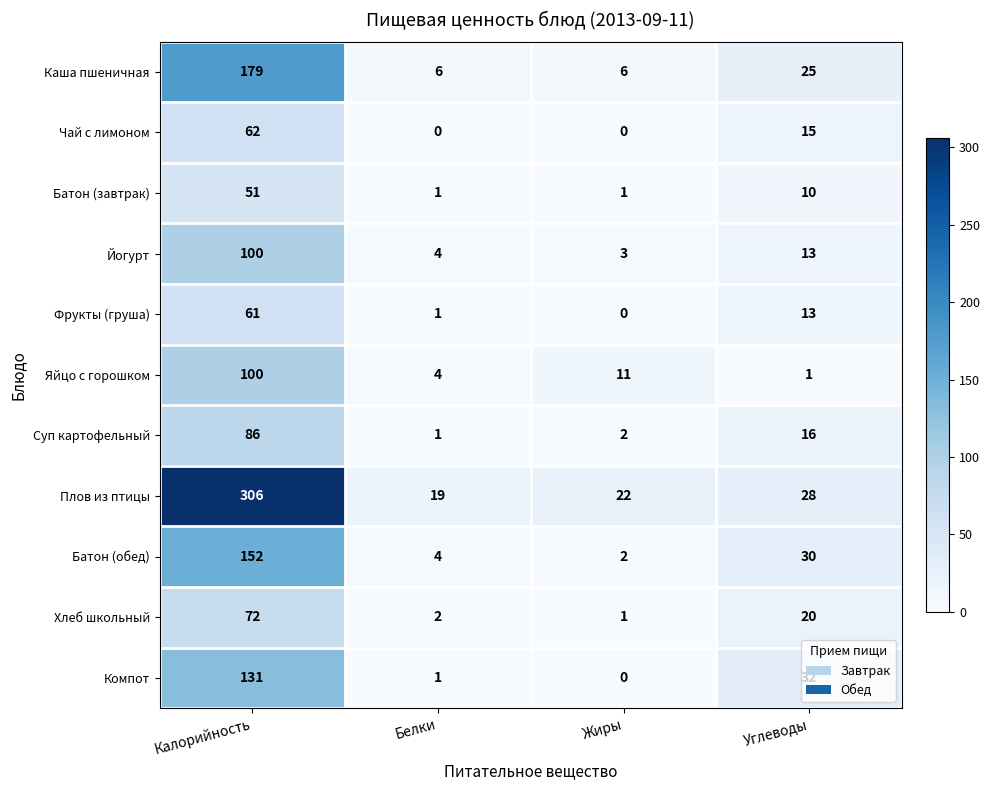

How many distinct data groups are displayed?

11